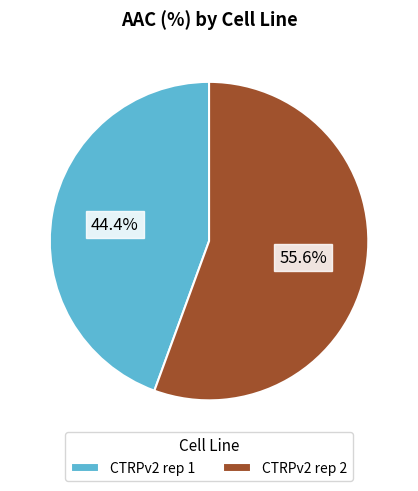

Which has a higher value, CTRPv2 rep 2 or CTRPv2 rep 1?

CTRPv2 rep 2